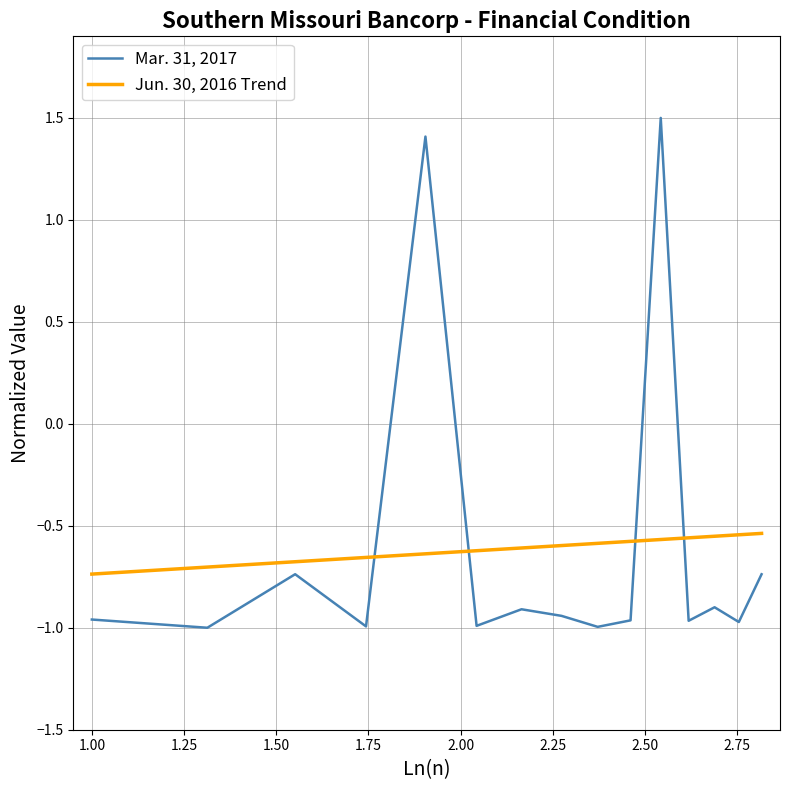

What is the maximum value shown in the chart?

1.5